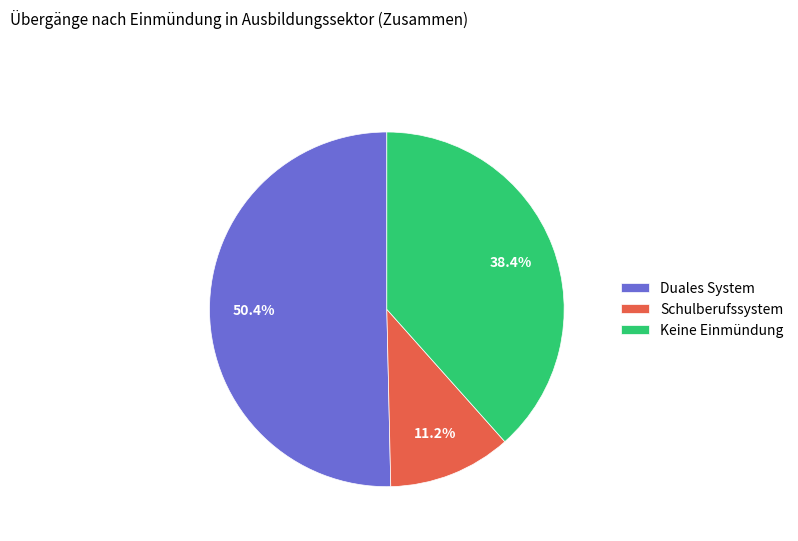

What percentage is the Schulberufssystem slice, to the nearest percent?

11%